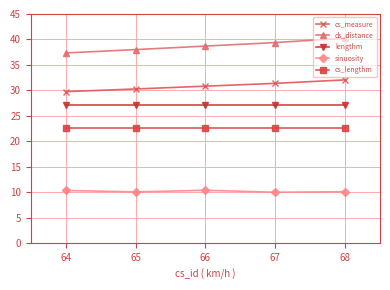

What is the difference between the highest and lowest values at 64?

27.0